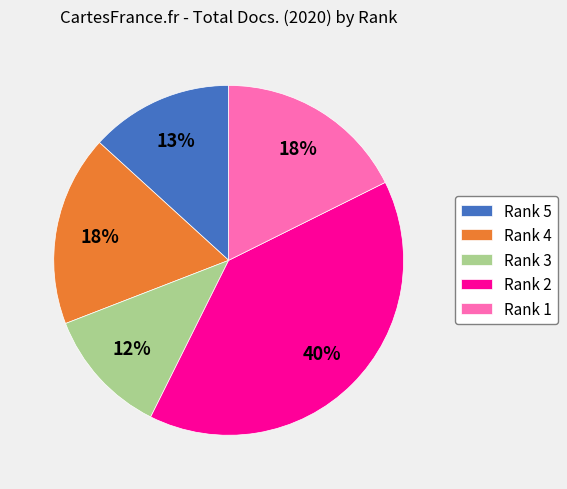

Does Rank 1 represent more than half of the total?

No